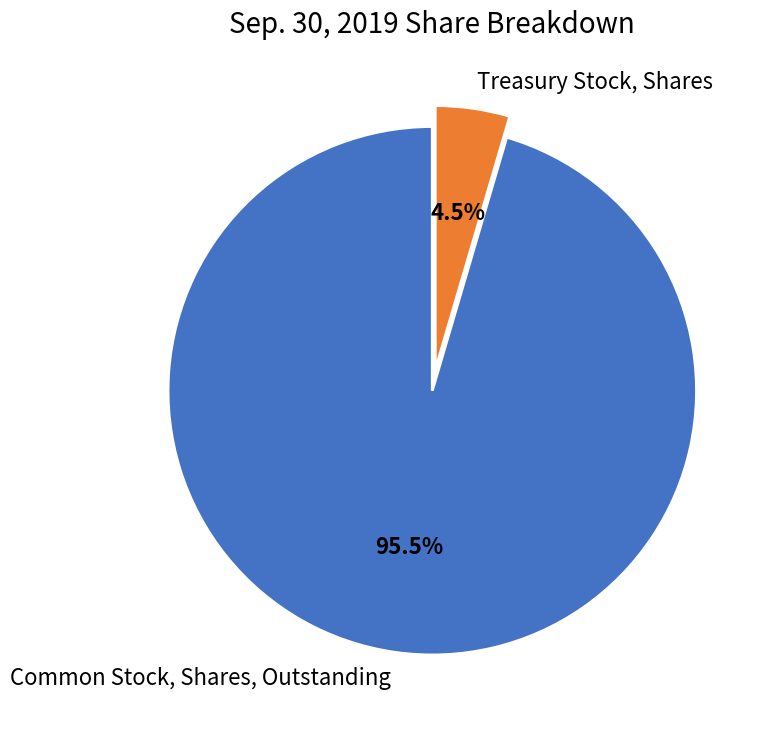

Which has a higher value, Treasury Stock, Shares or Common Stock, Shares, Outstanding?

Common Stock, Shares, Outstanding